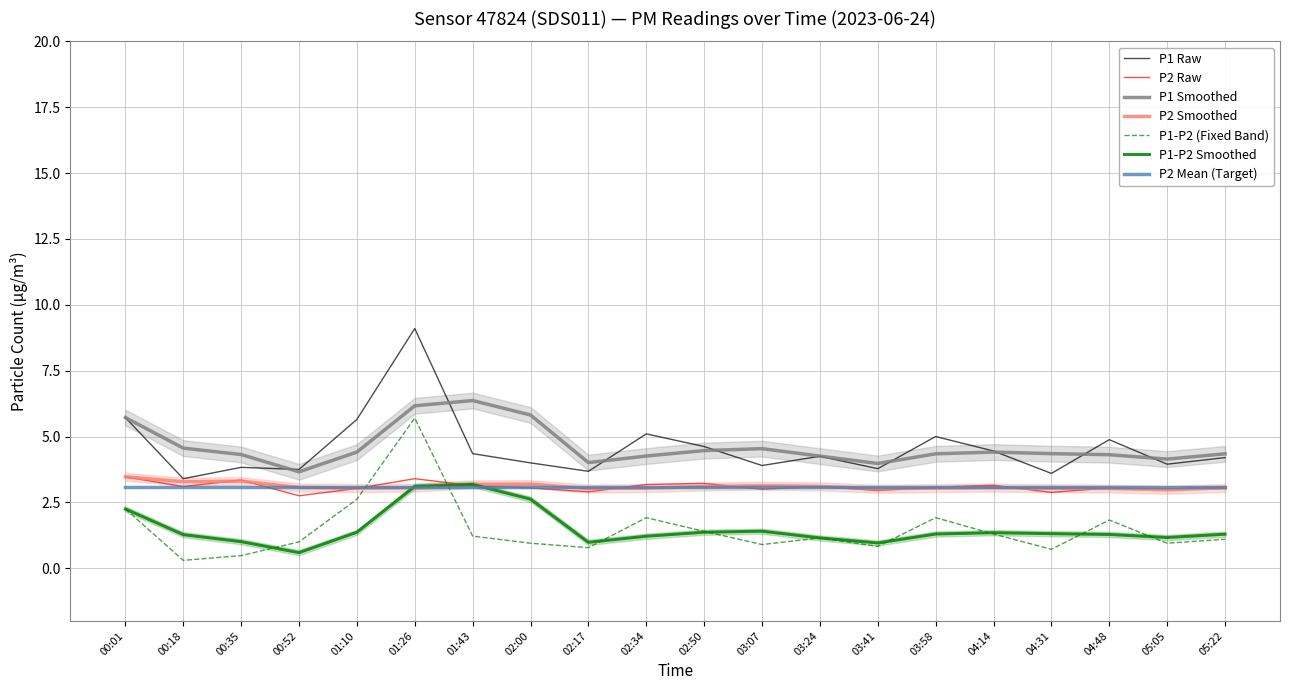

How many categories are shown in the chart?

20